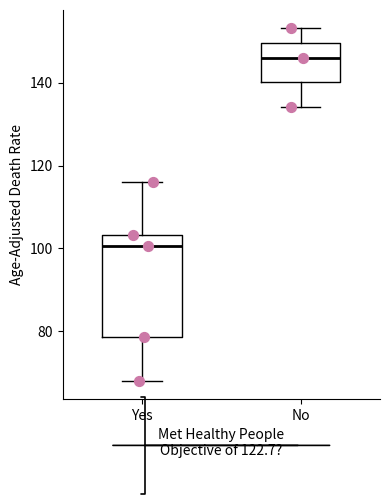

Reading left to right, transcribe this box plot: for each box, give where its median line is, the range the box spans, and where its two whiskers end, as read against the y-axis. The values are not printed on the chart, so give them approximately, as read against the axis.

Yes: median 100, box 78 to 104, whiskers 68 to 116
No: median 146, box 140 to 150, whiskers 134 to 154